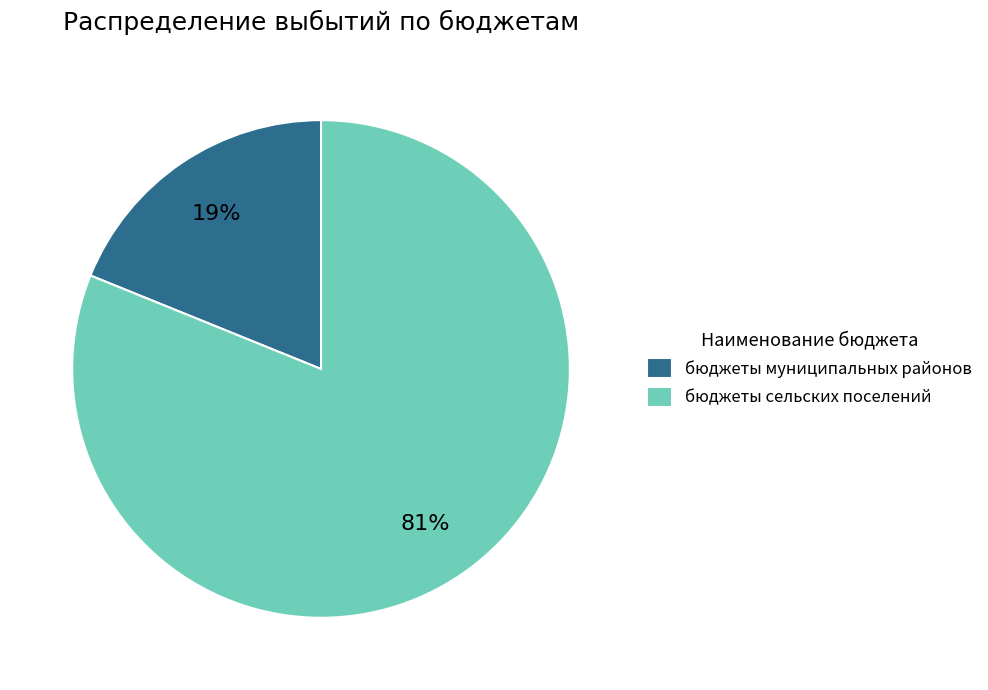

Which has a higher value, бюджеты сельских поселений or бюджеты муниципальных районов?

бюджеты сельских поселений